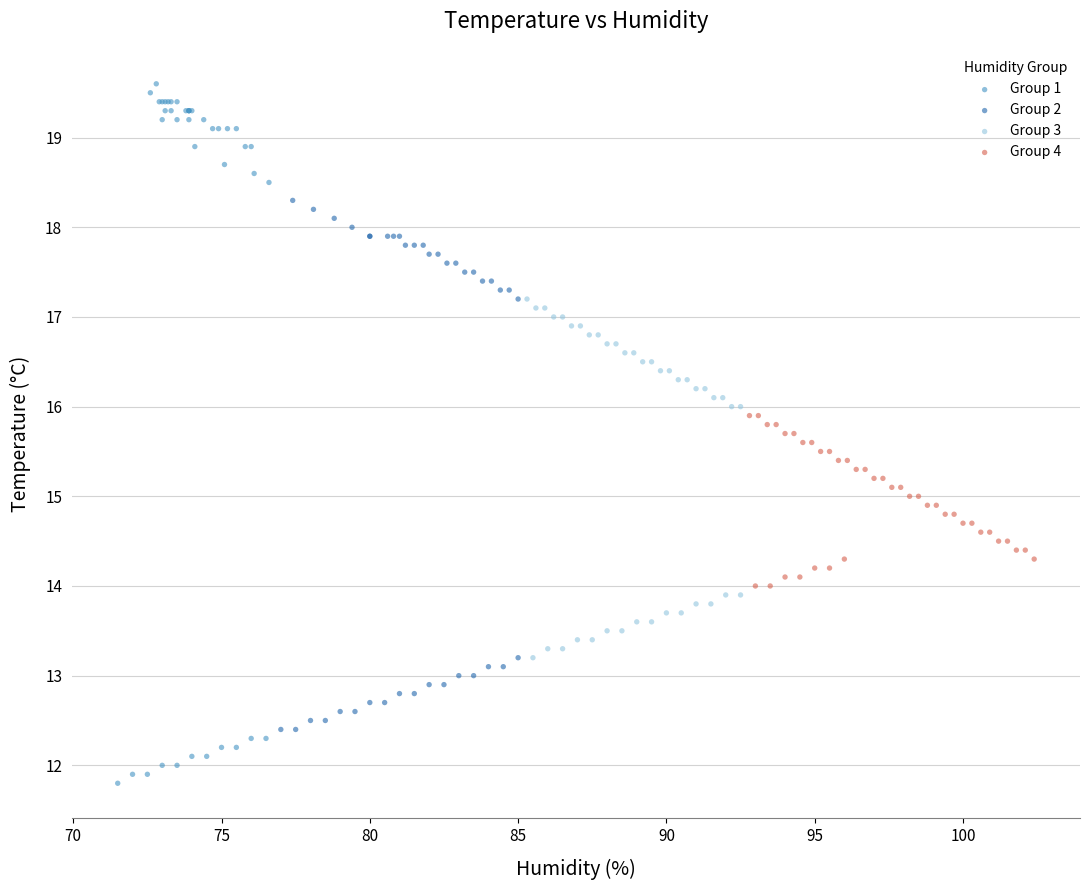

Which series contains the highest Y value?

Group 1